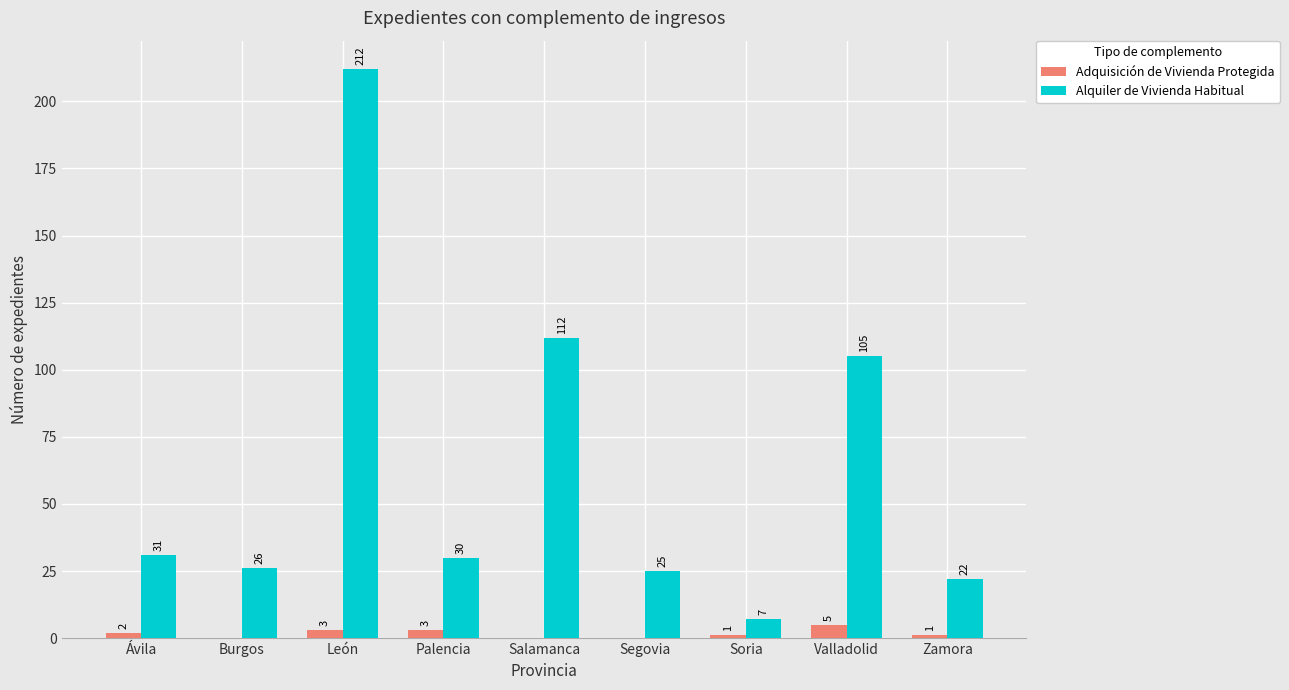

What is the sum of the Alquiler de Vivienda Habitual values at Zamora and Salamanca?

134